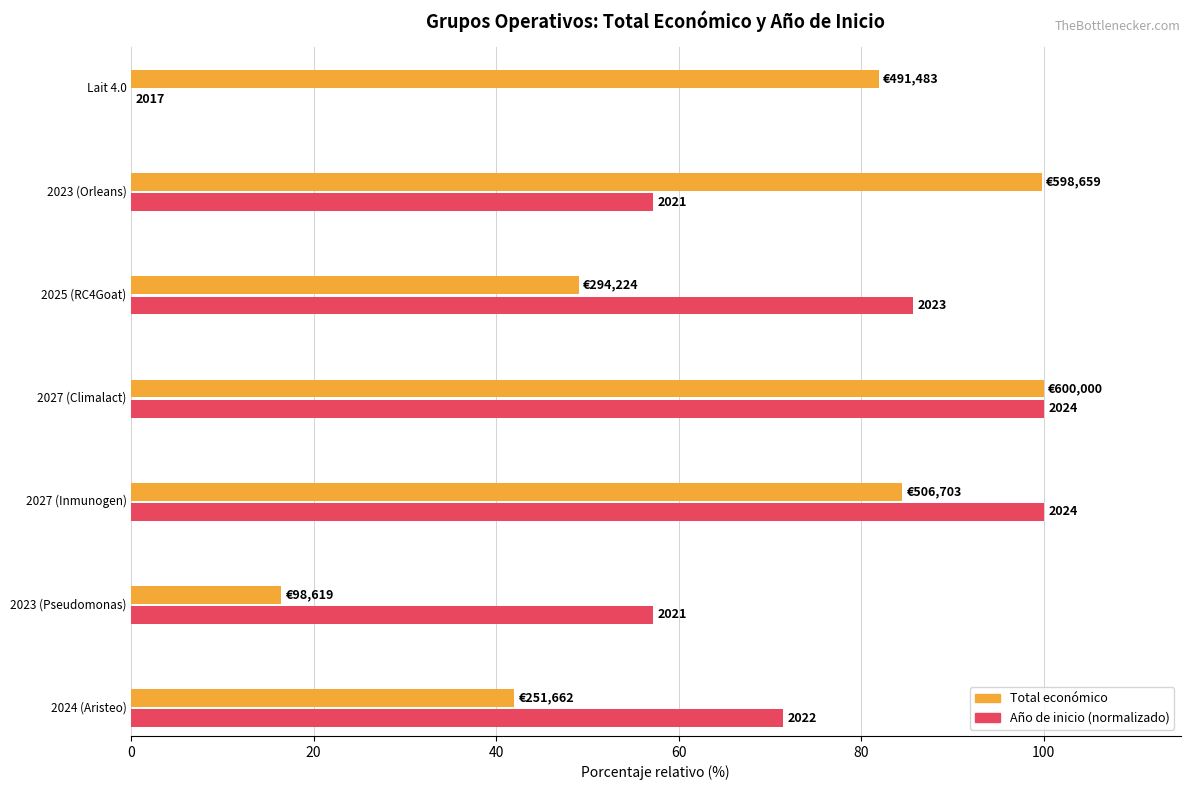

What is the highest value of the Total económico series?

100.0